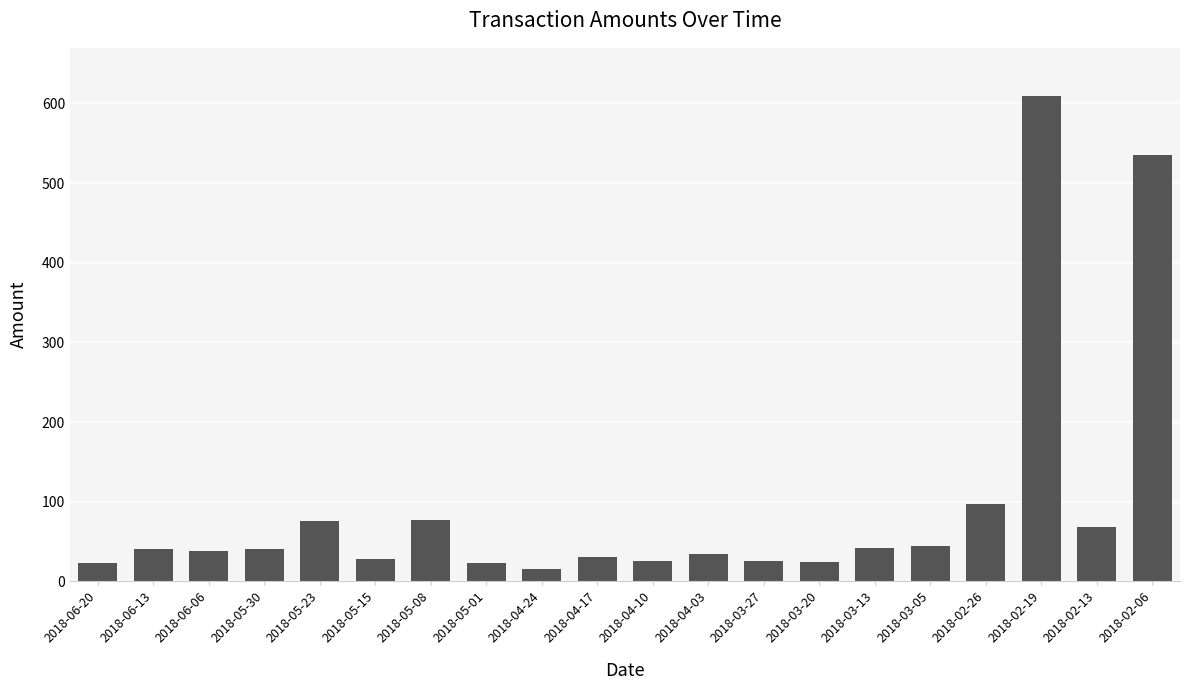

Read the value at 2018-04-24.

16.1